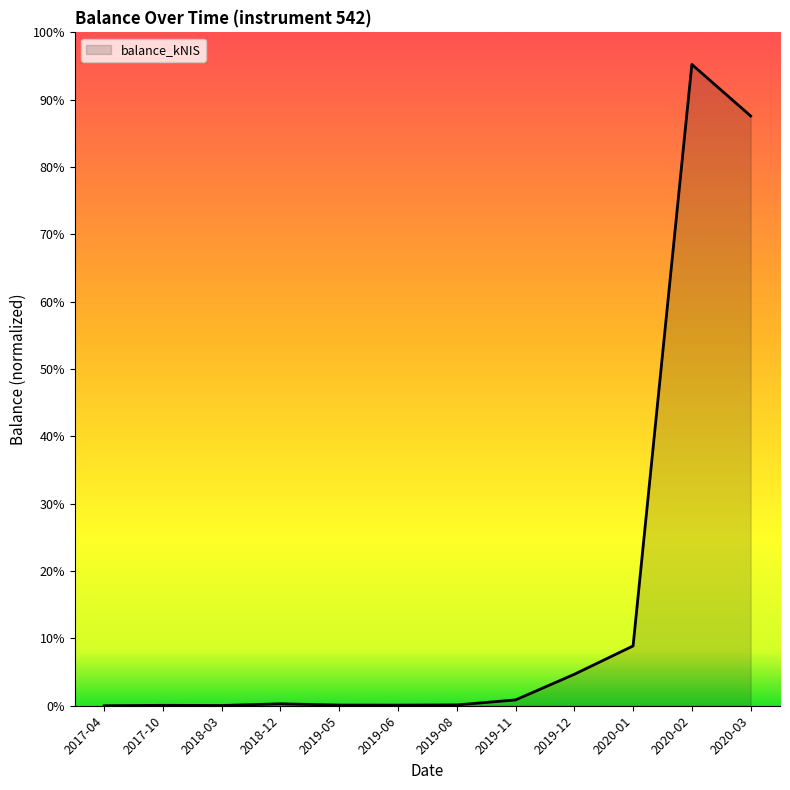

List the labels in order of value, smallest first.

2017-04, 2018-03, 2017-10, 2019-06, 2019-05, 2019-08, 2018-12, 2019-11, 2019-12, 2020-01, 2020-03, 2020-02